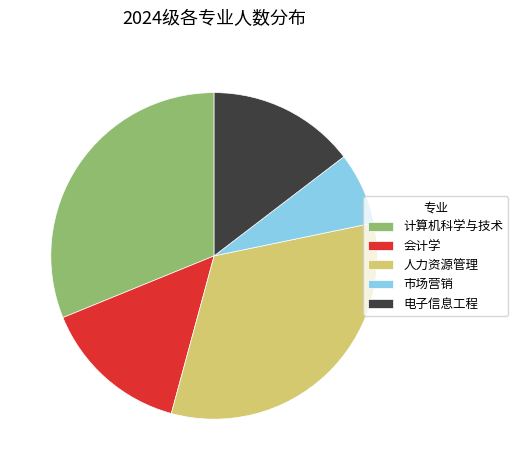

Does 人力资源管理 account for over 50% of the chart?

No